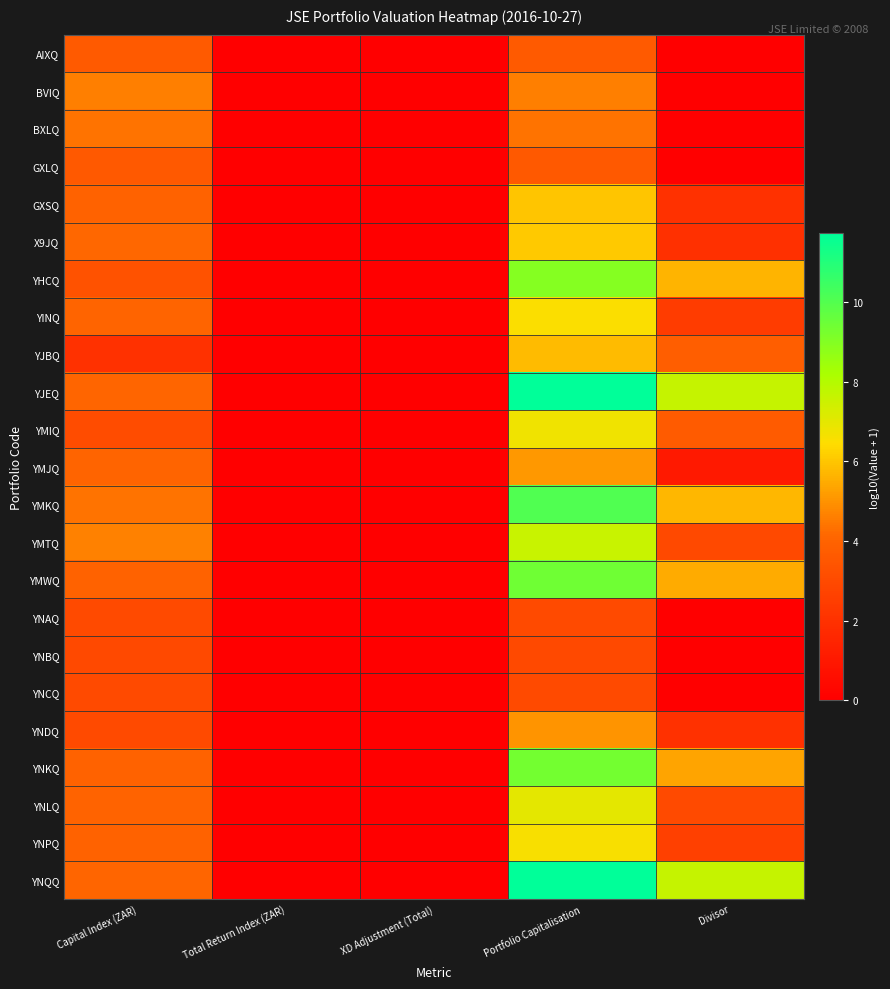

How many data points does each series have?

5